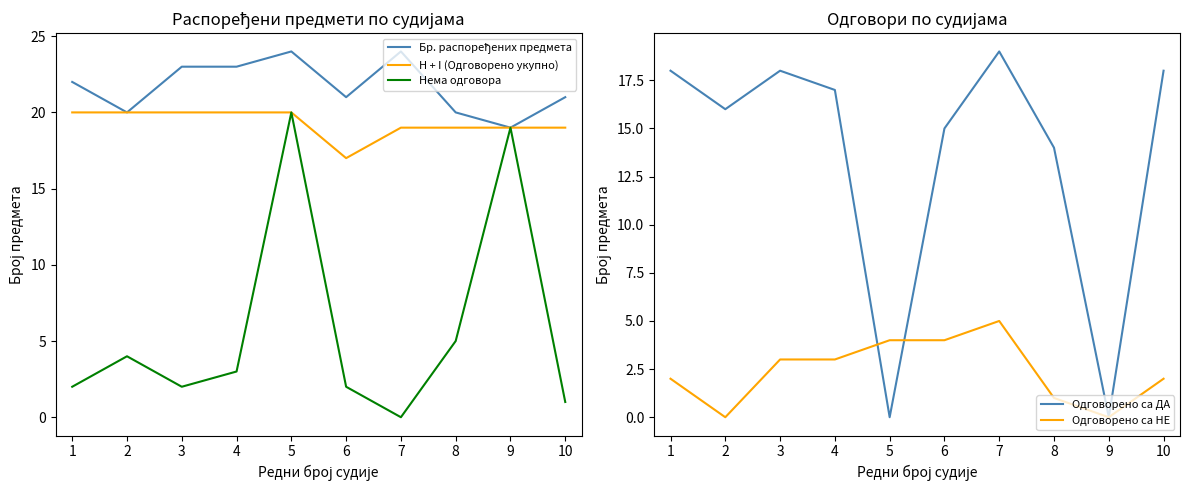

What is the sum of the H + I (Одговорено укупно) values at 10 and 6?

36